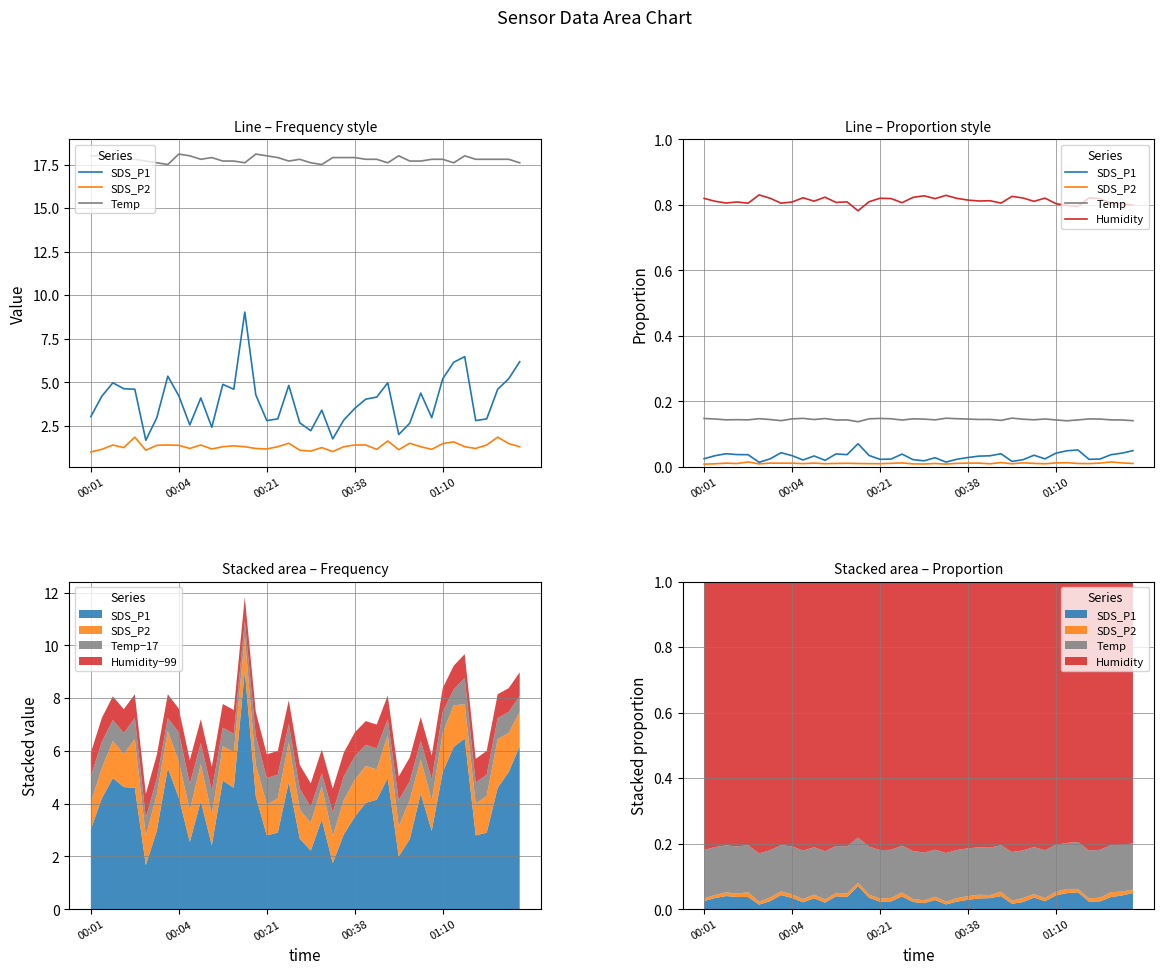

What is the total value across all series at 35?

1.0